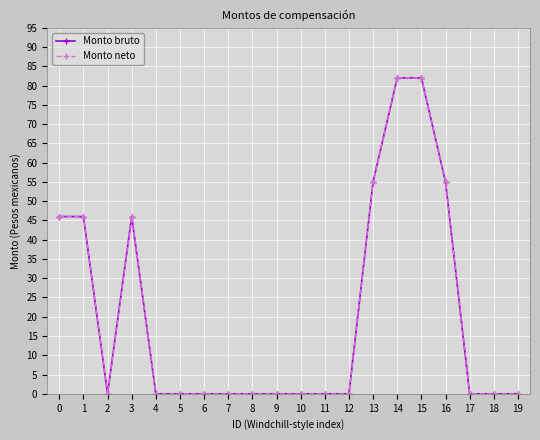

Is this an area chart (filled region under the line)?

No